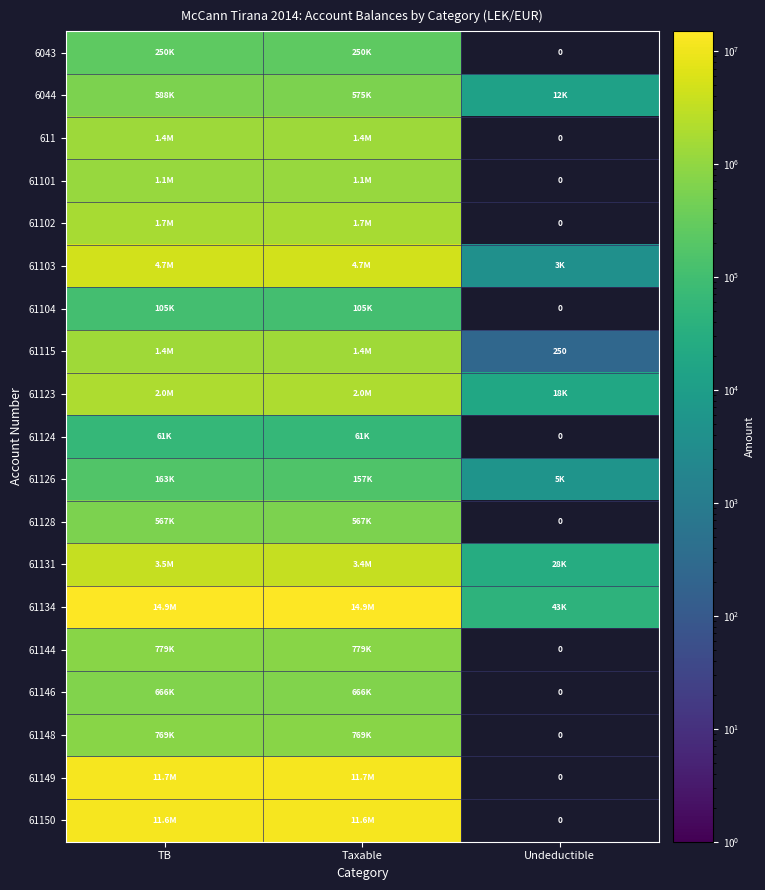

Is it true that 61104 equals 187381.4 at TB?

False